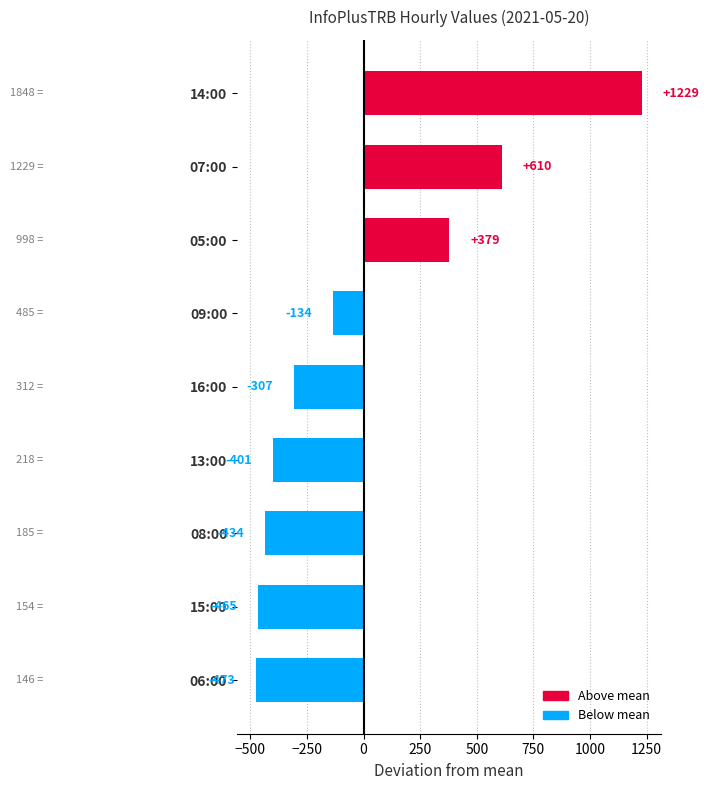

Which label corresponds to the smallest value in the chart?

06:00